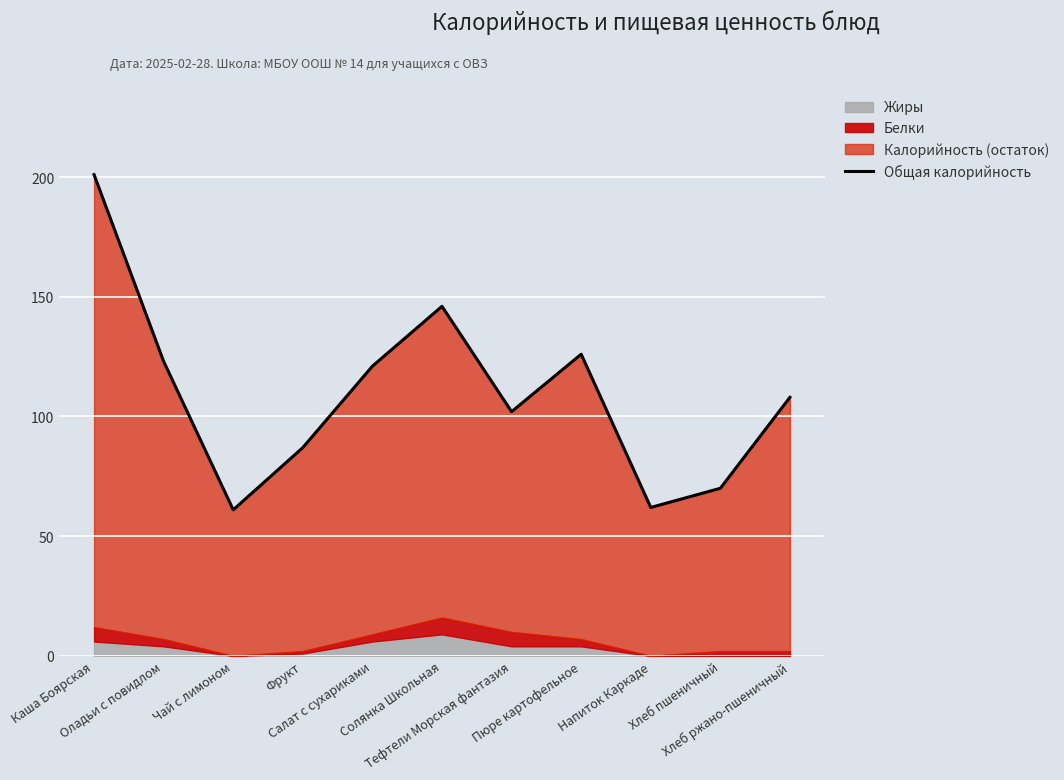

Reading left to right, transcribe all the data shown in this chart.

201	123	61	87	121	146	102	126	62	70	108